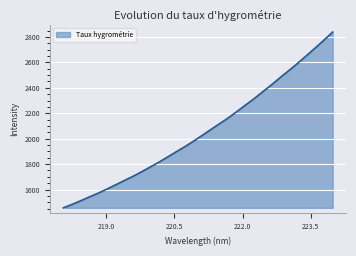

What is the maximum value shown in the chart?

2837.9